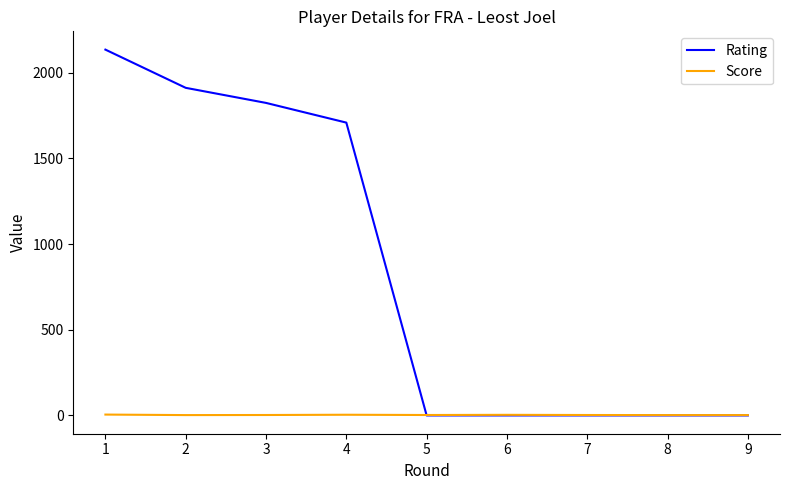

What is the difference between the maximum and minimum values in the Rating series?

2135.0